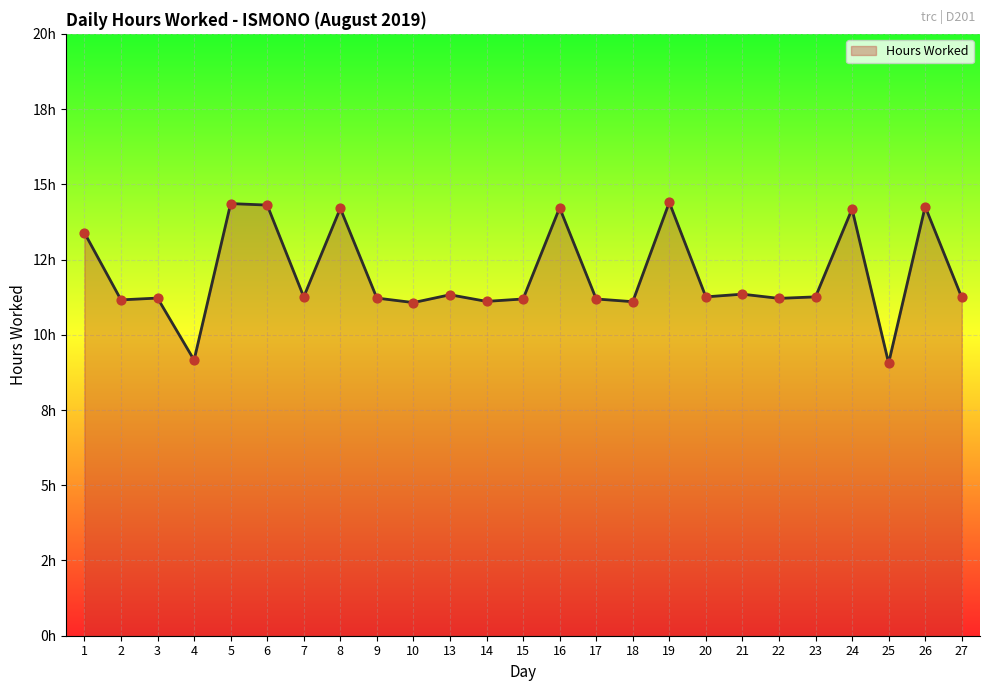

Approximately how many times larger is the value at 26 compared to 14?

1.3